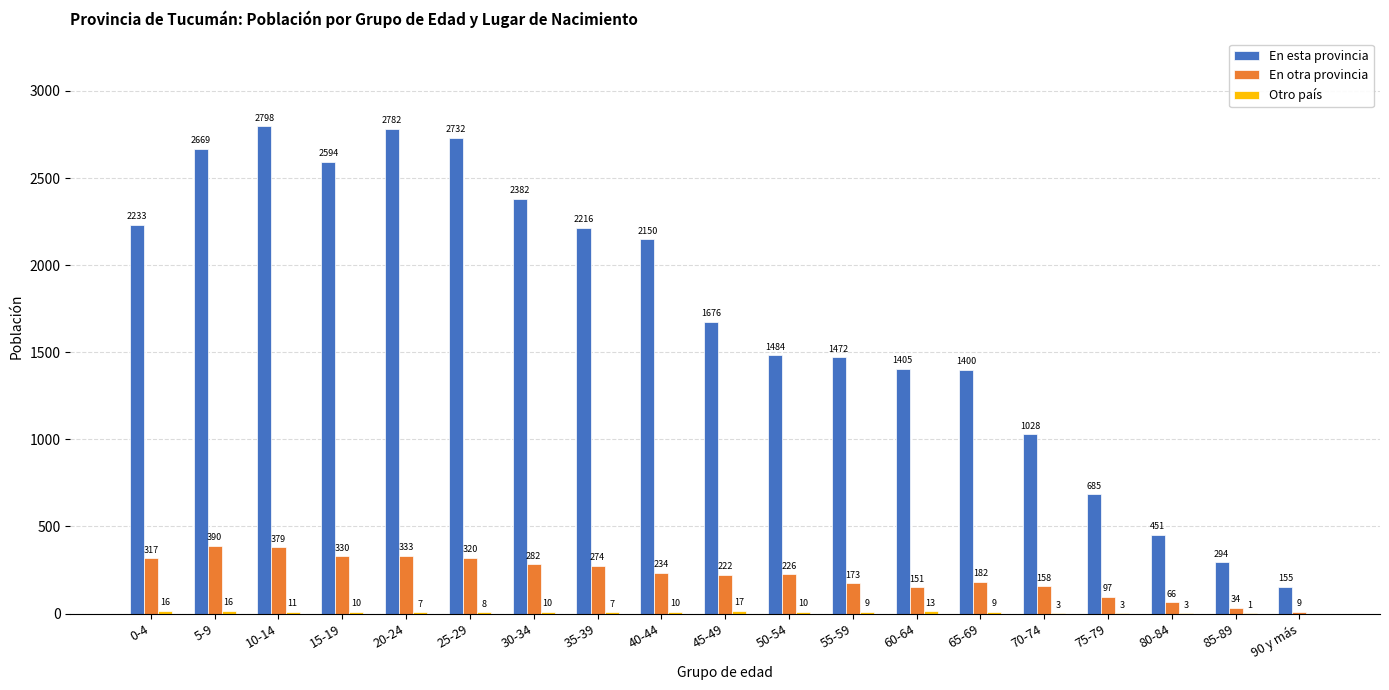

Which series changed the most between 5-9 and 45-49?

En esta provincia